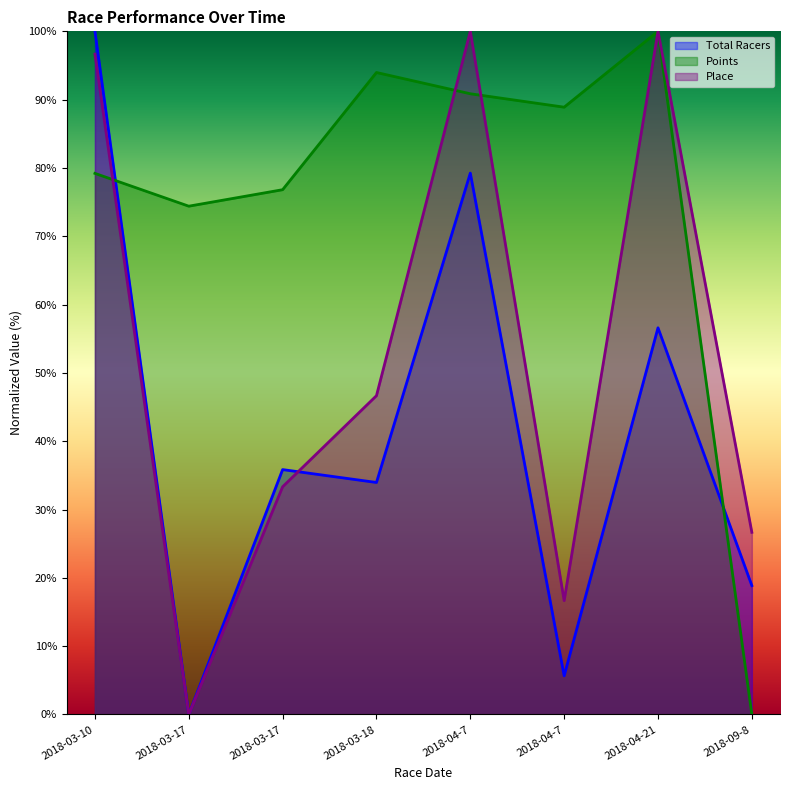

What is the label of the 1st point from the right?

2018-09-8